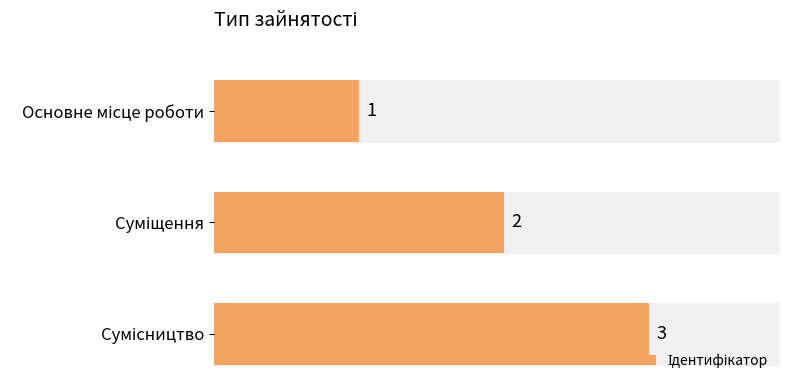

Which has a higher value, Суміщення or Основне місце роботи?

Суміщення